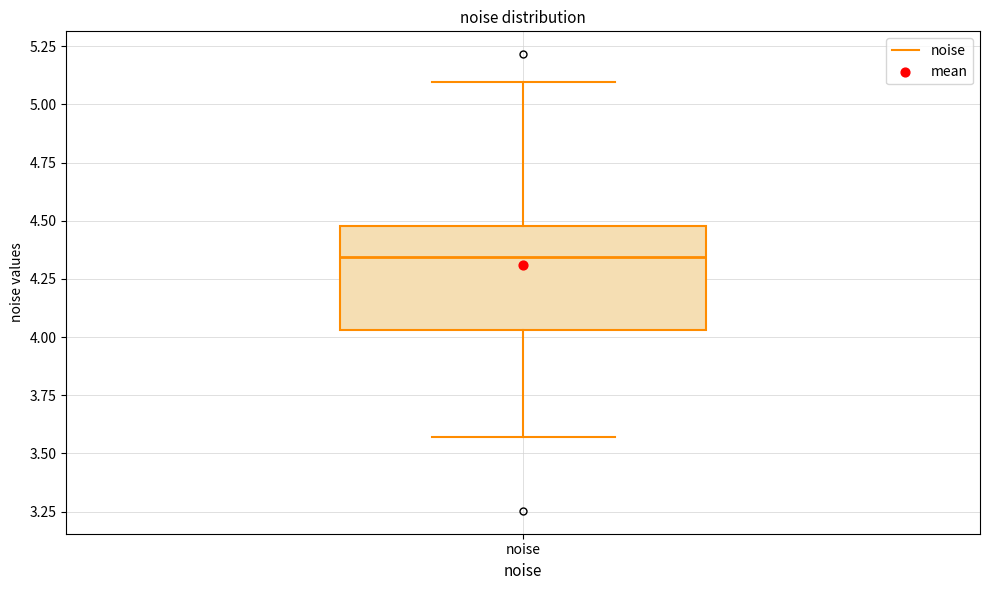

Read this box plot against the y-axis: the position of the median line, the range covered by the box, and the ends of both whiskers. The values are not printed on the chart, so give them approximately, as read against the axis.

median 4.35, box 4.05 to 4.50, whiskers 3.55 to 5.10